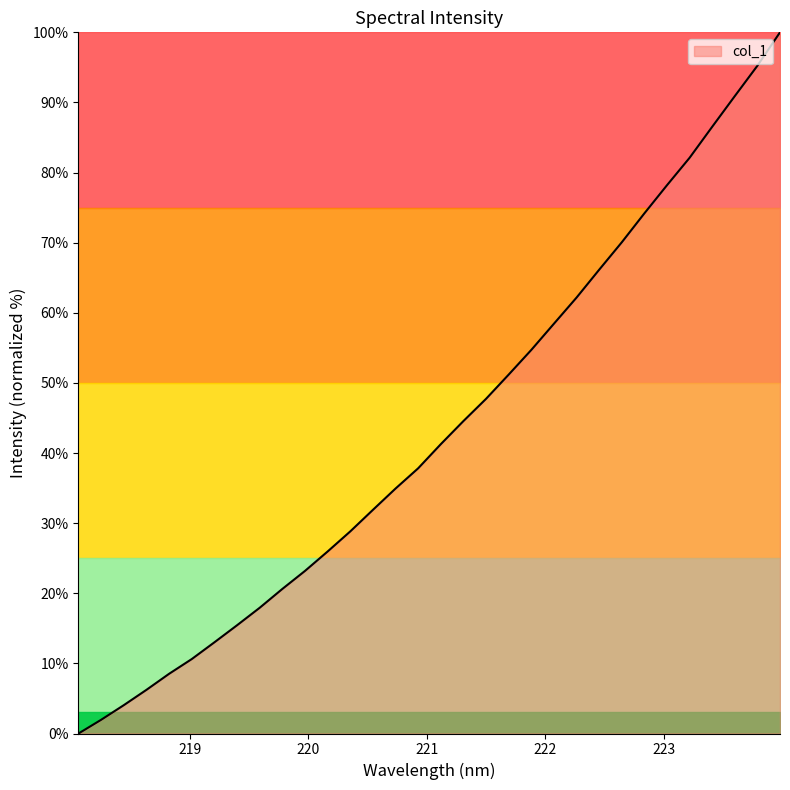

How many distinct data groups are displayed?

1